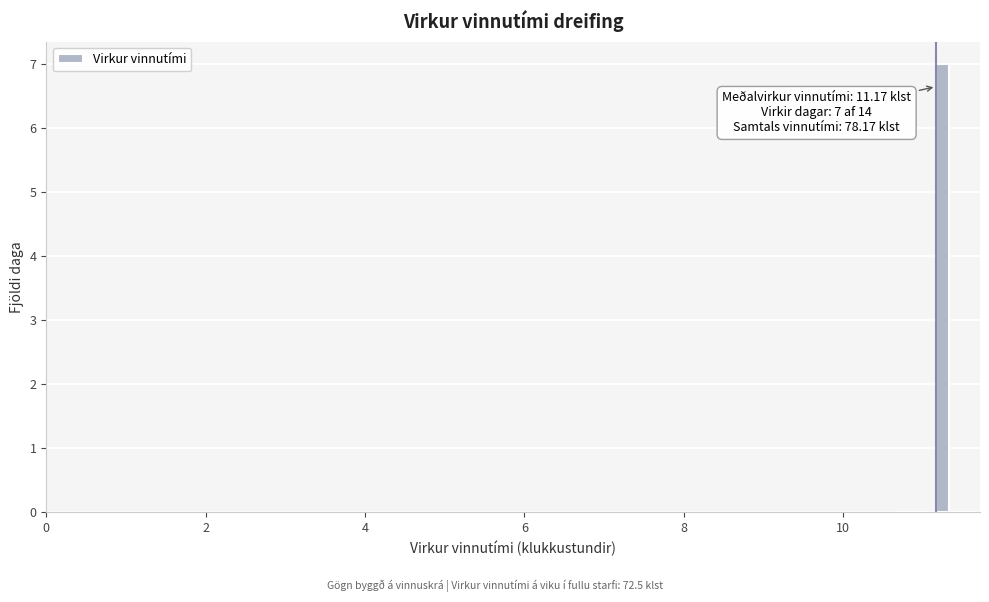

Read against the x-axis, roughly where is the centre of the tallest bar?

11.2